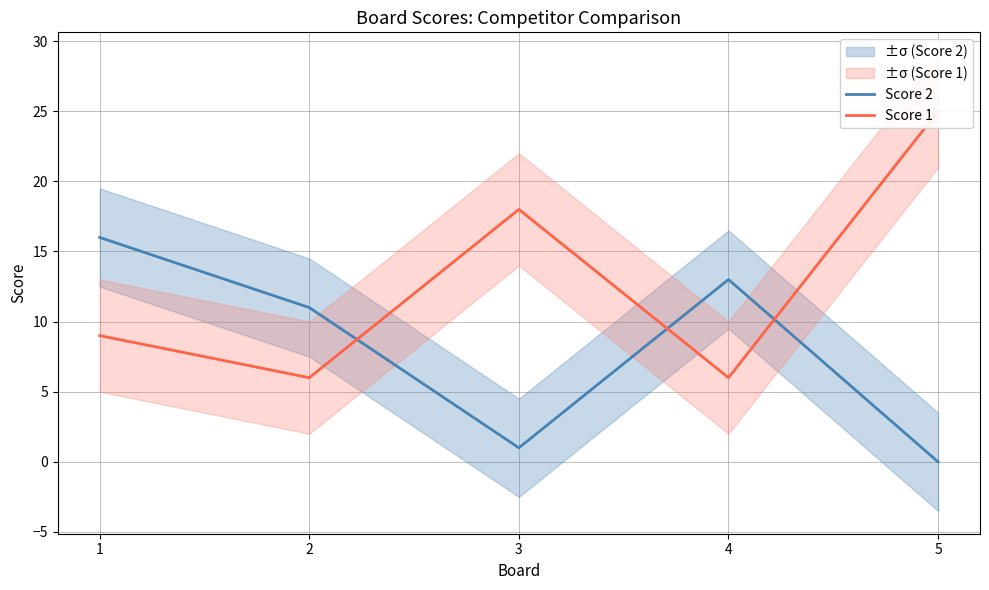

Does the chart have visible grid lines?

Yes